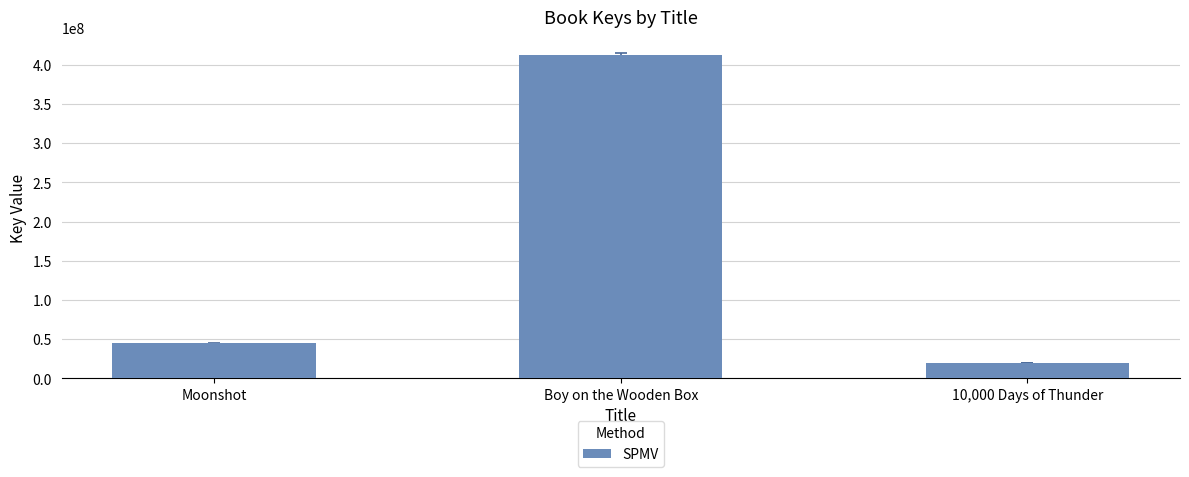

What is the sum of all values?

477143188